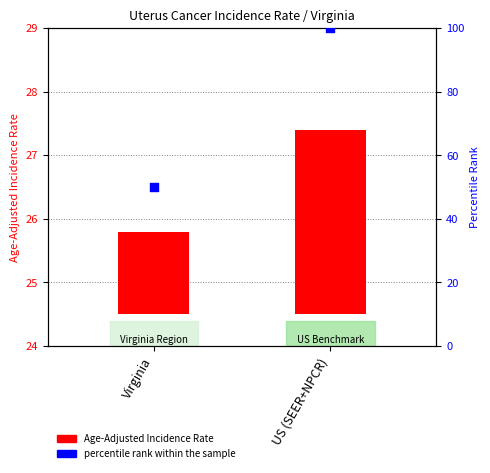

Which series contains the lowest Y value?

Age-Adjusted Incidence Rate